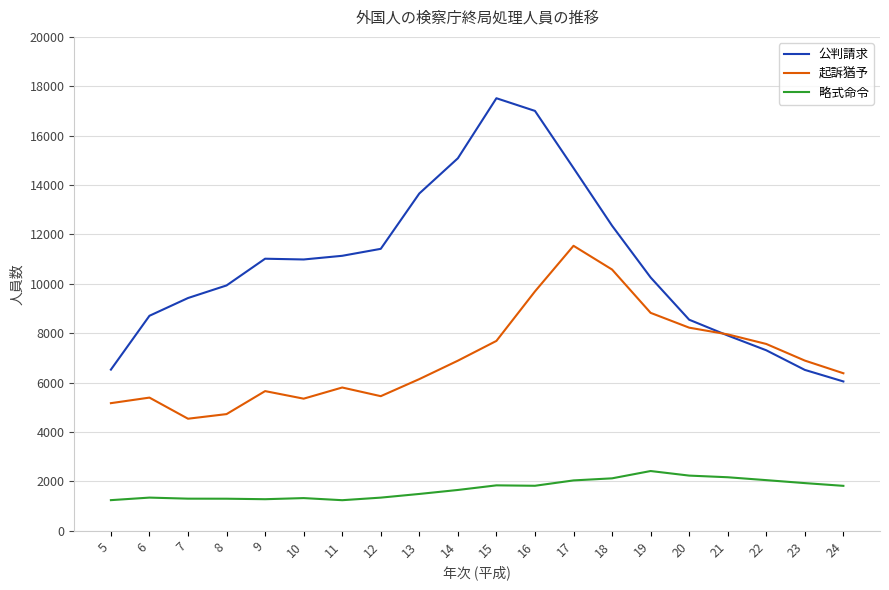

Is the value of 公判請求 at 14 greater than the value of 起訴猶予 at 18?

Yes